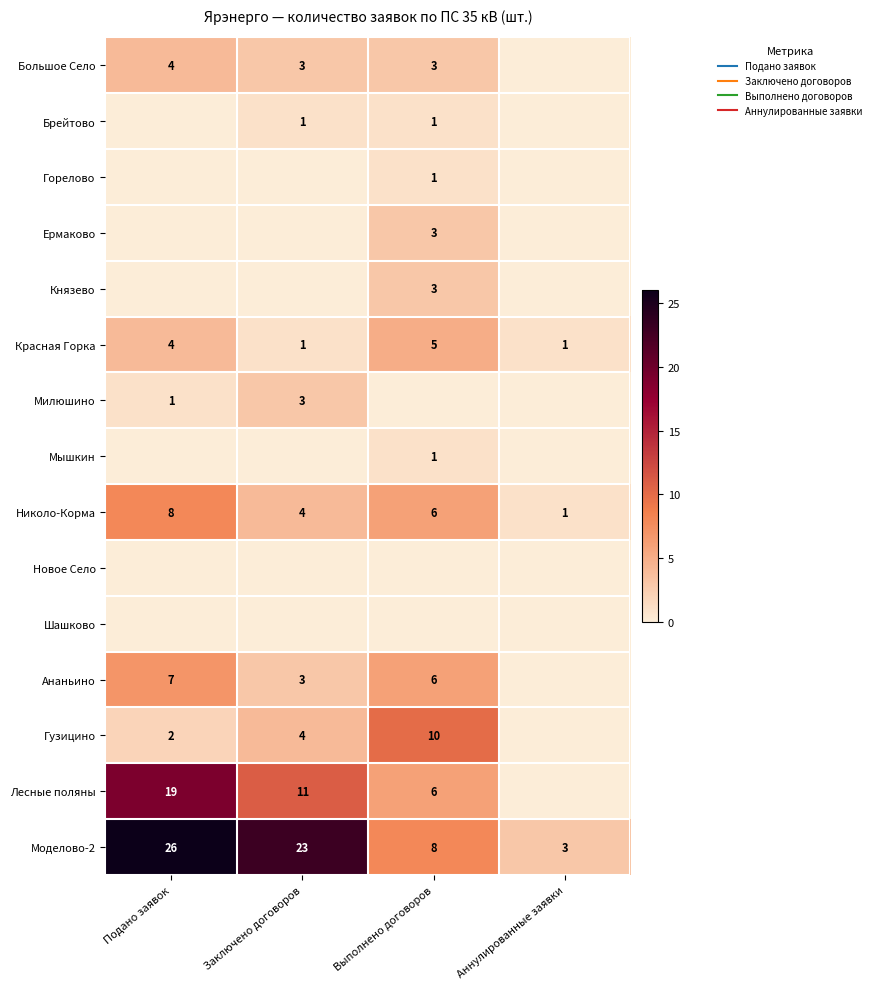

What is the maximum value shown in the chart?

26